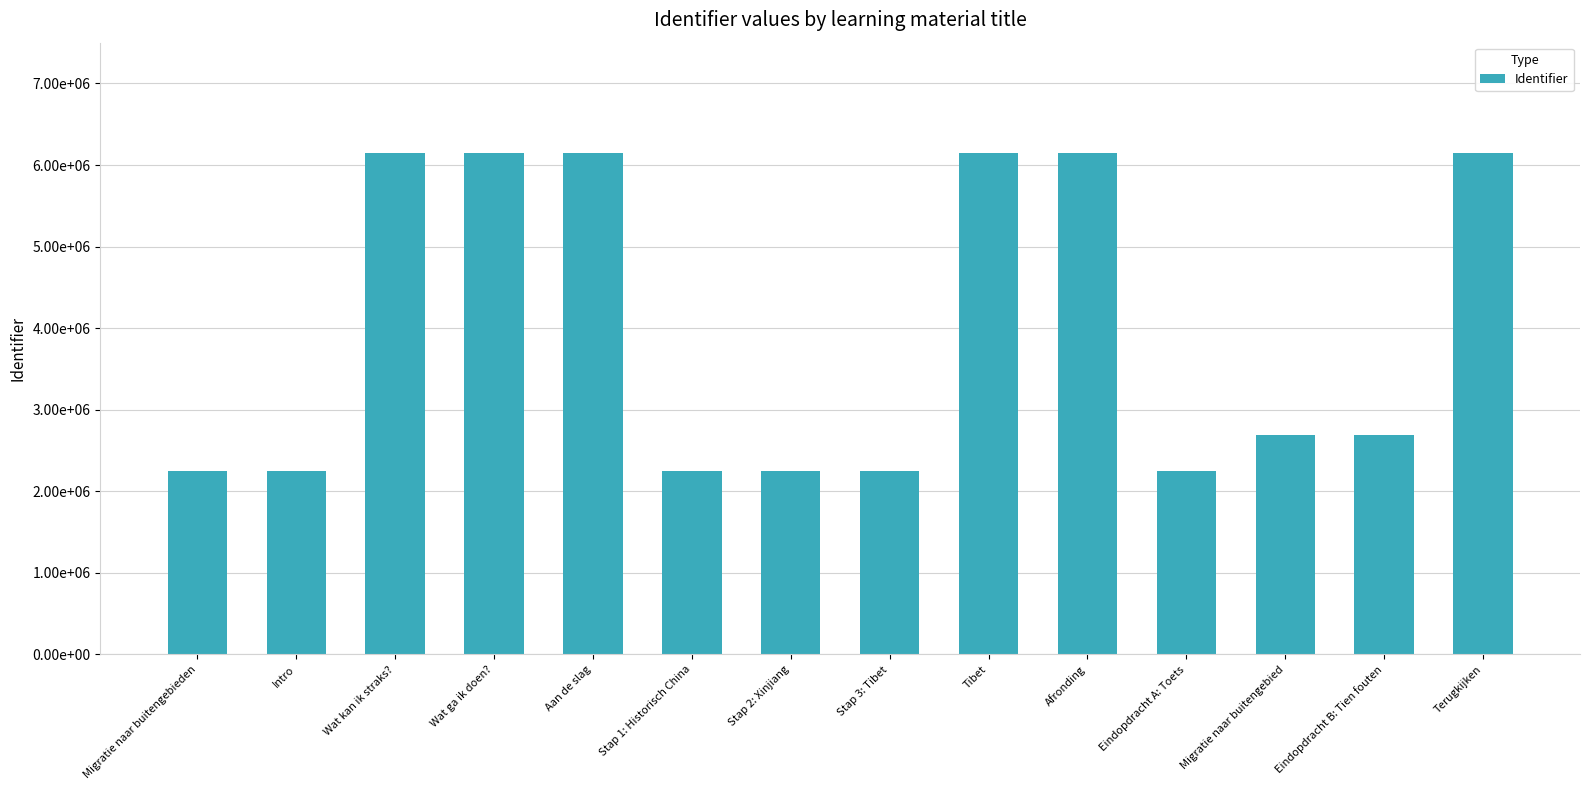

Does the chart contain any negative values?

No